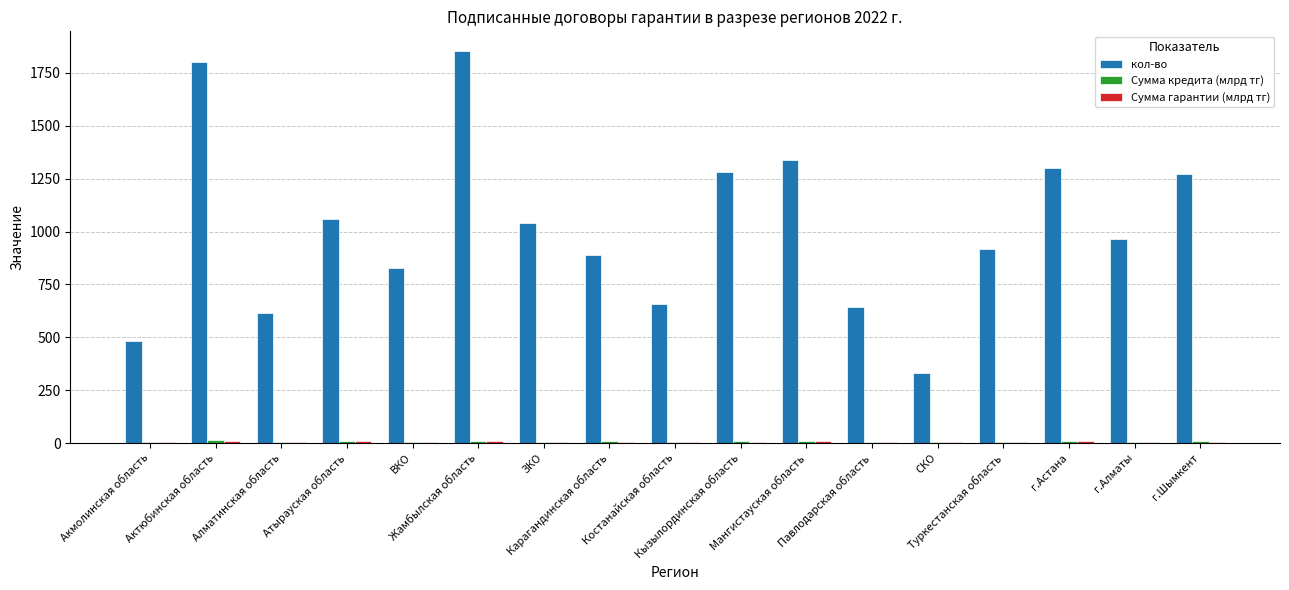

Is the value of Сумма гарантии (млрд тг) at Павлодарская область greater than the value of Сумма кредита (млрд тг) at Костанайская область?

No